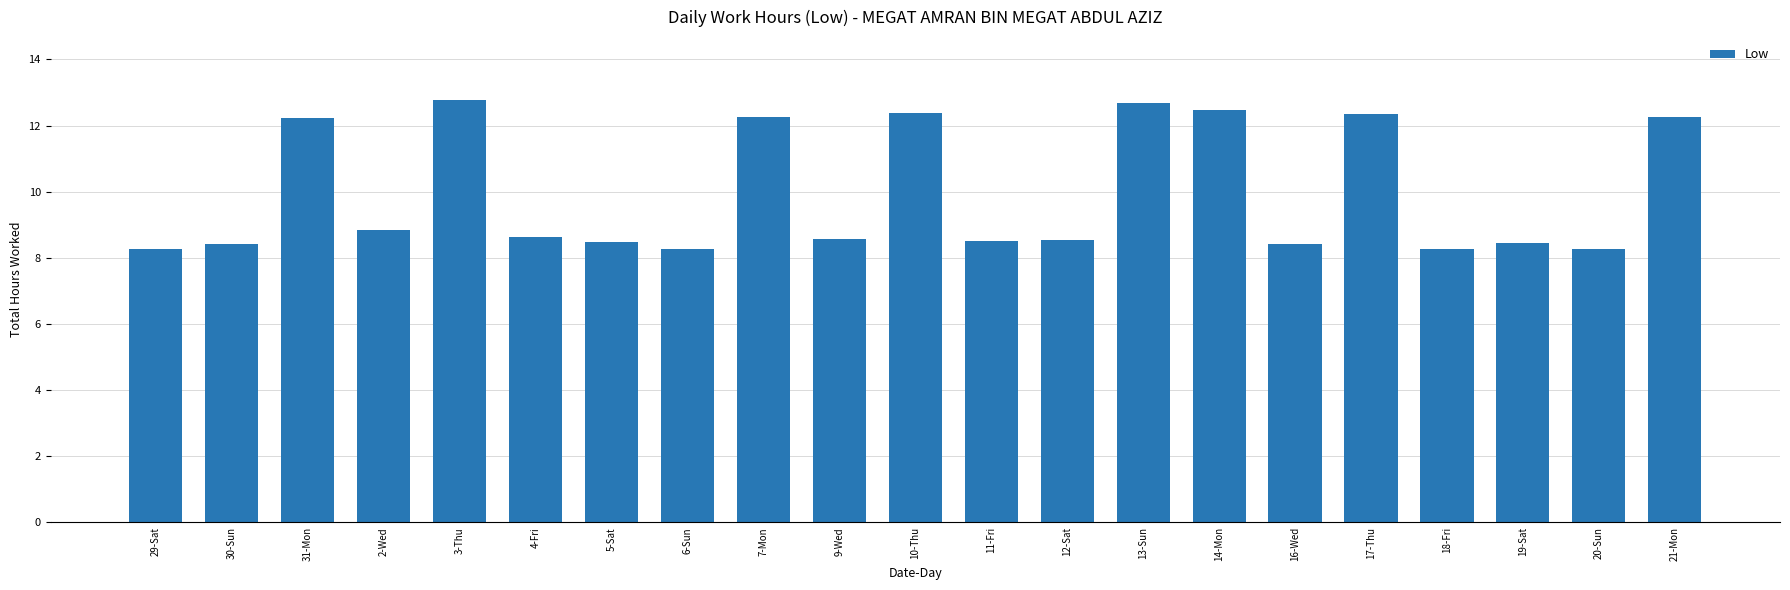

What is the greatest value displayed?

12.8